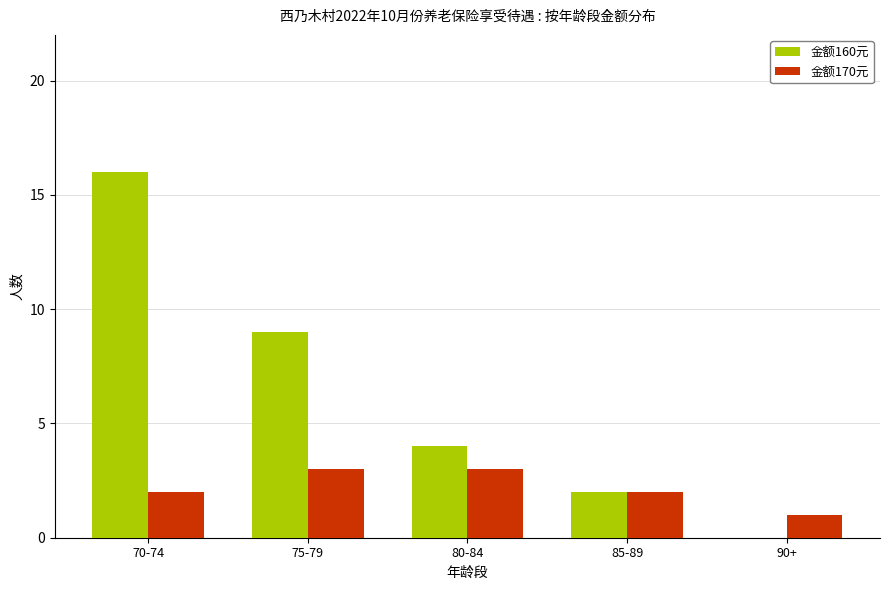

What is the sum of all 金额160元 values?

31